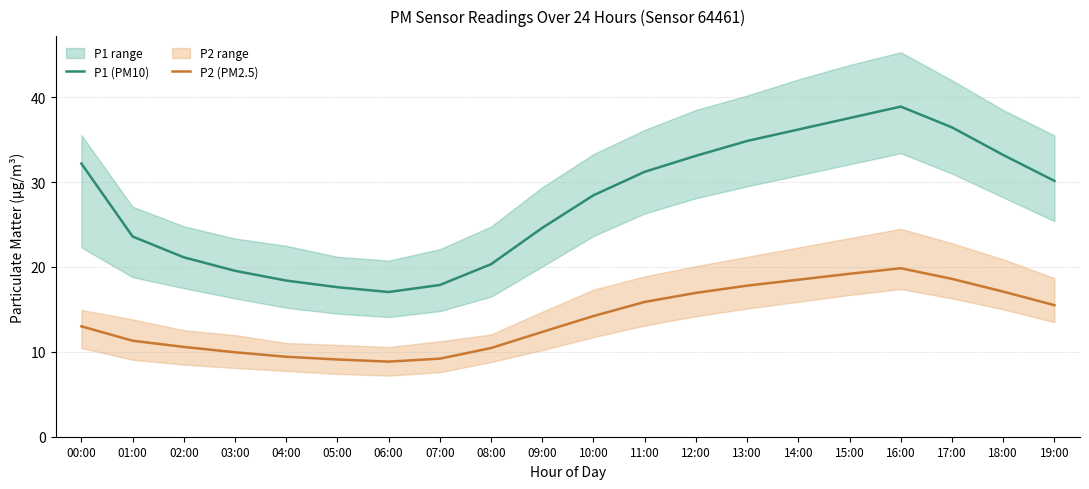

What is the difference between the P1 (PM10) values at 13:00 and 02:00?

13.7